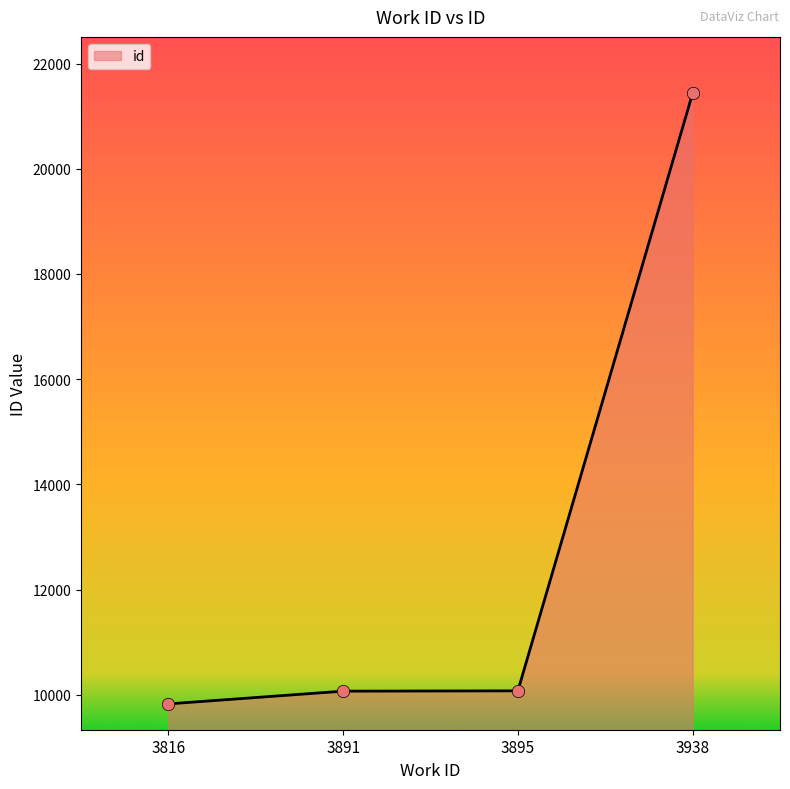

What is the change in value from 3895 to 3938?

+11364